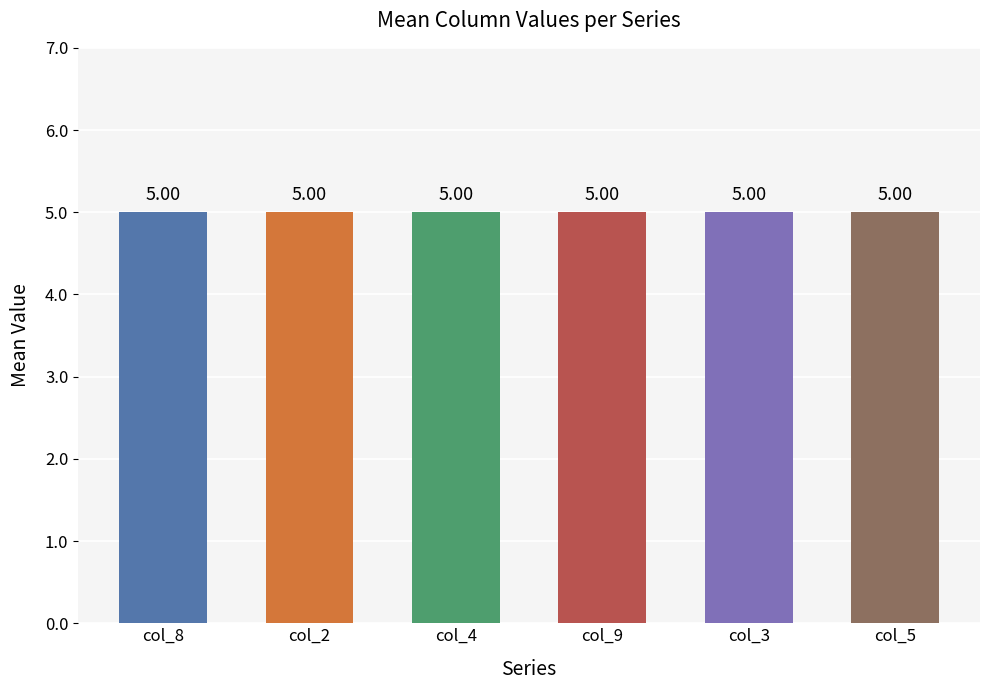

At 1, list the series in order from smallest to largest.

col_4, col_2, col_3, col_5, col_9, col_8